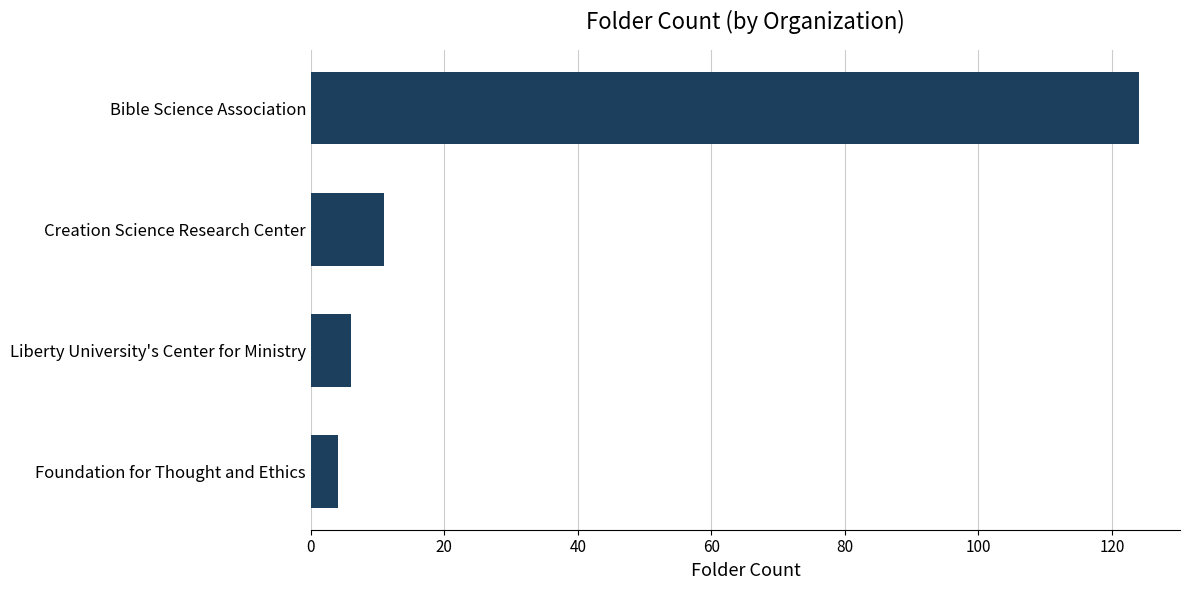

What is the difference between the second highest and second lowest values?

5